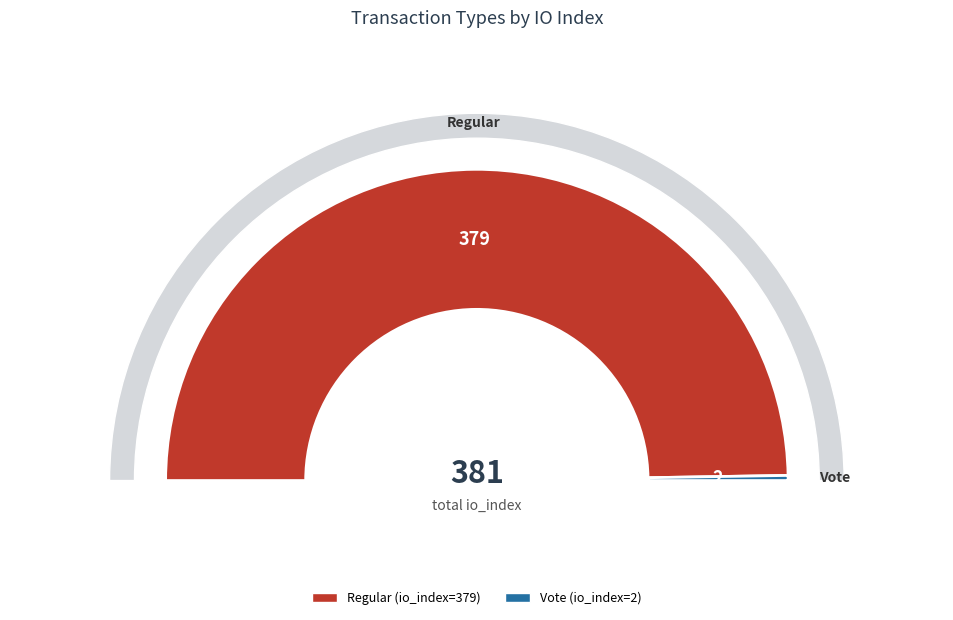

How many segments does this pie chart have?

2